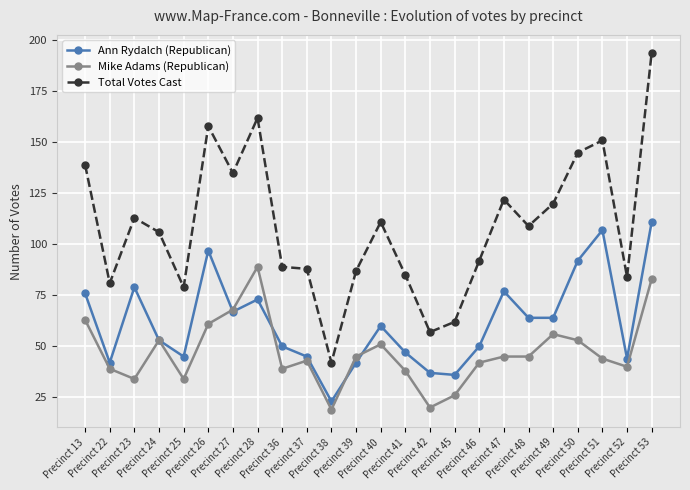

How many lines are shown in the chart?

3